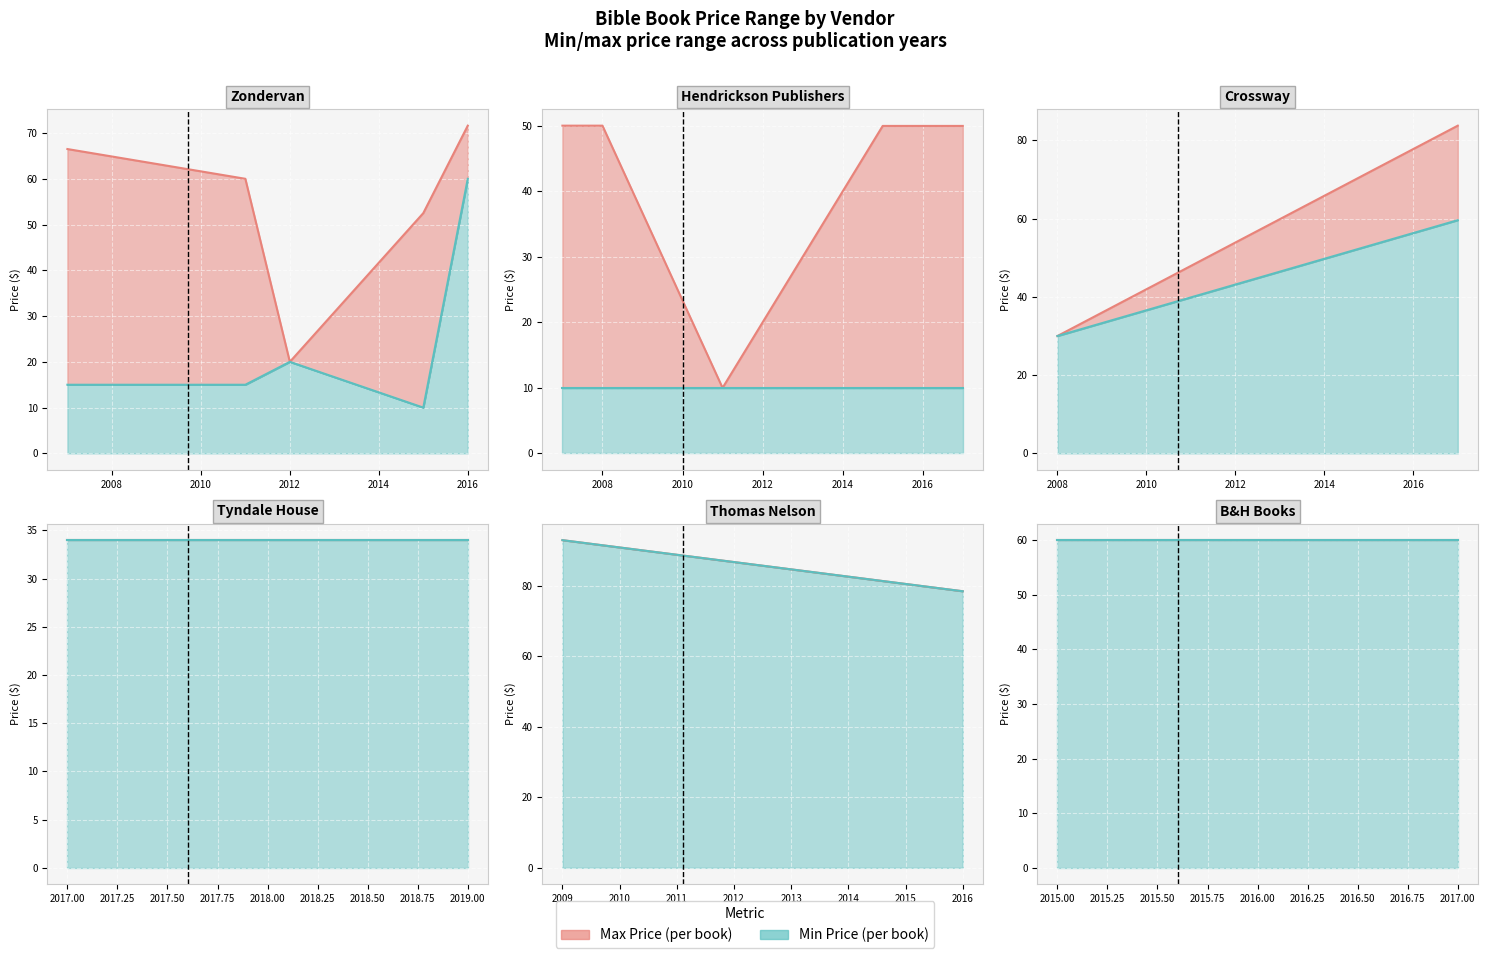

How many lines are shown in the chart?

2